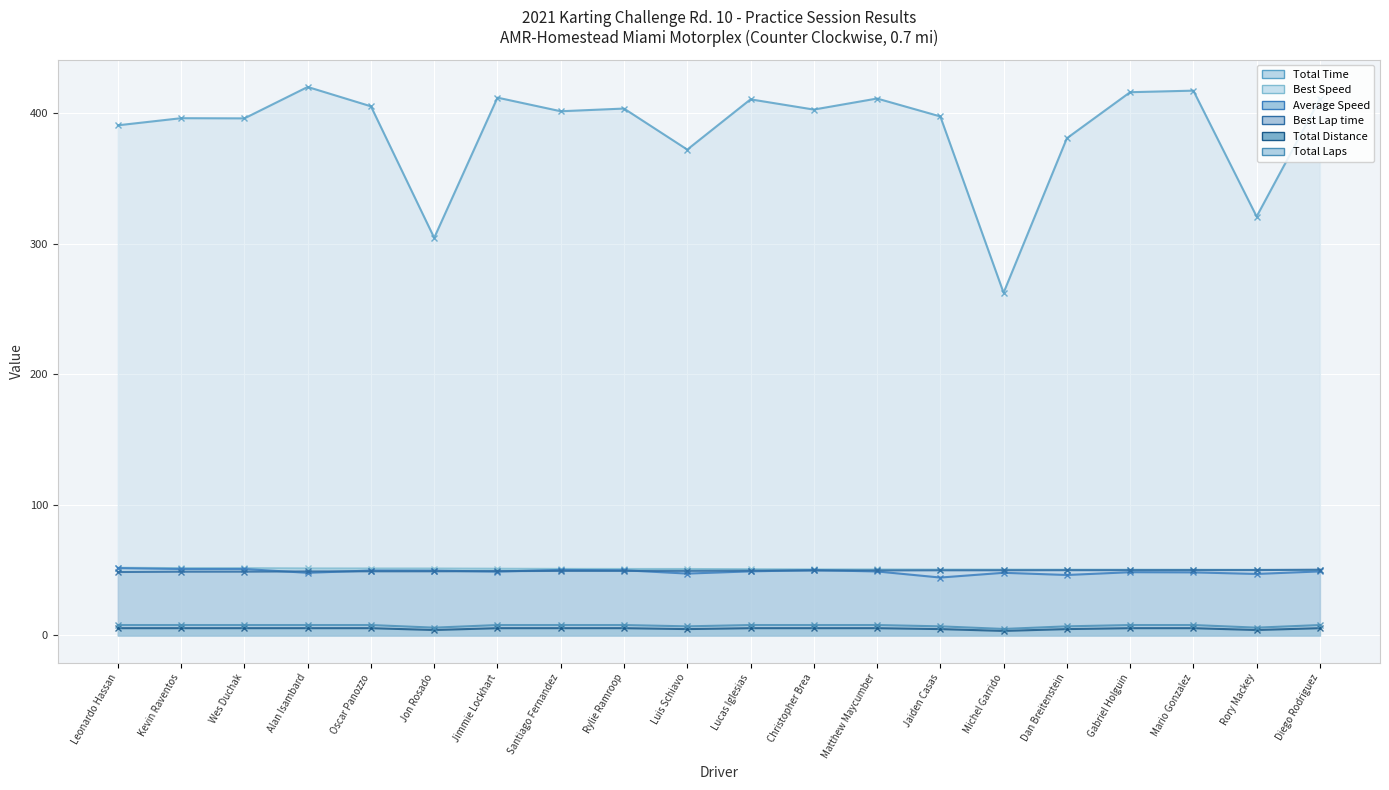

How many interior local valleys does the Total Time series have?

7